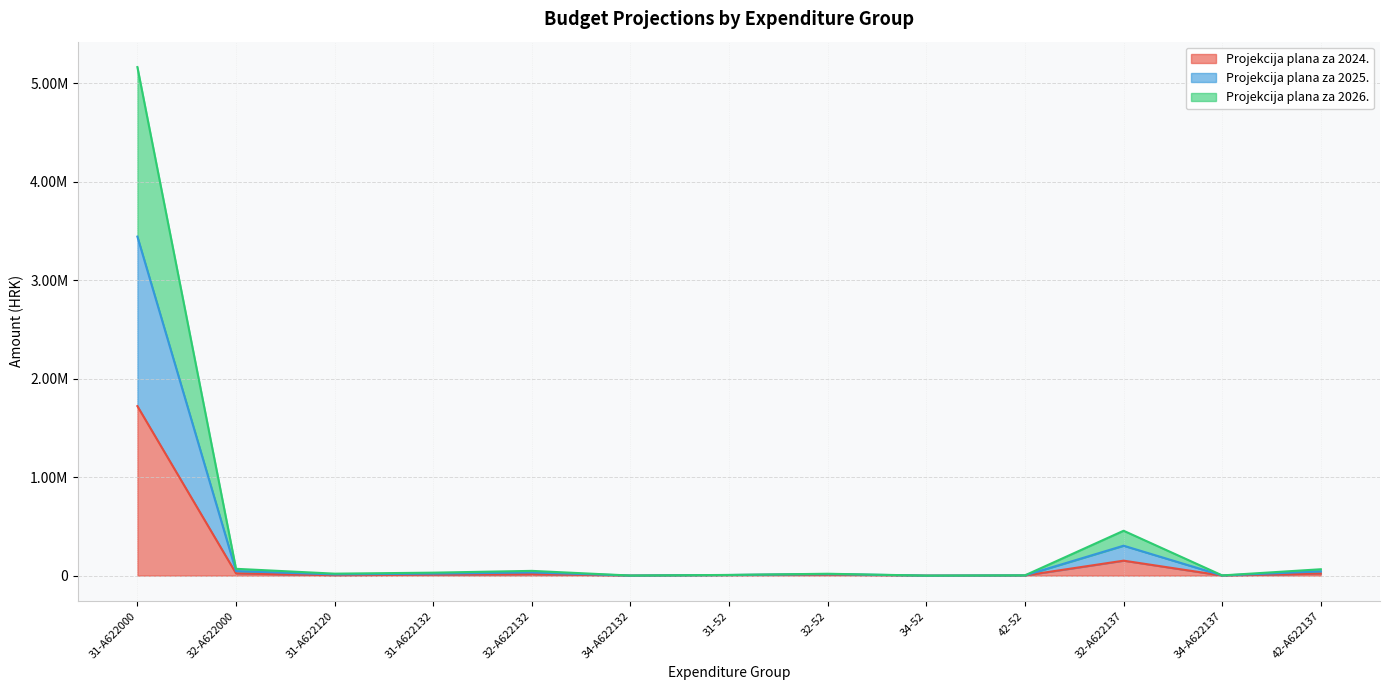

Which has a higher value, 32-52 or 42-52?

32-52